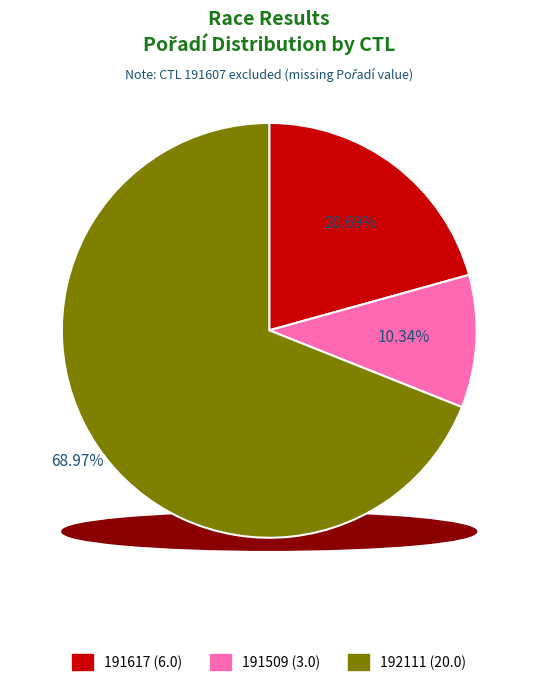

True or false: 191509 accounts for 10% of the total.

True